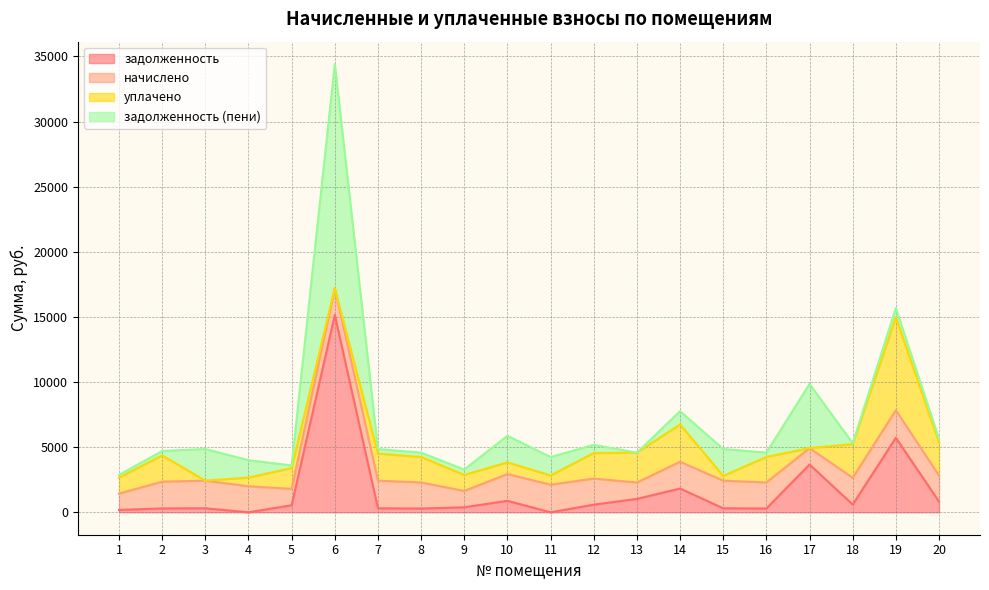

Between 19 and 6, which is larger?

6